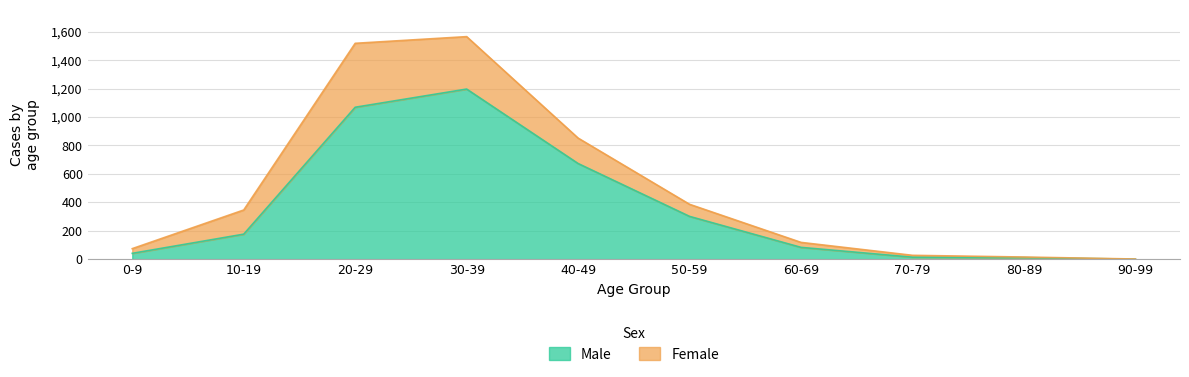

Is it true that the value at 10-19 is 76?

False